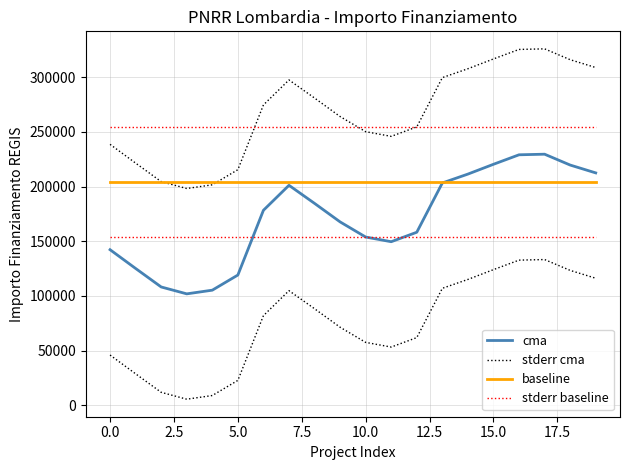

List the series in order of their peak value, highest first.

stderr cma, stderr baseline, cma, baseline